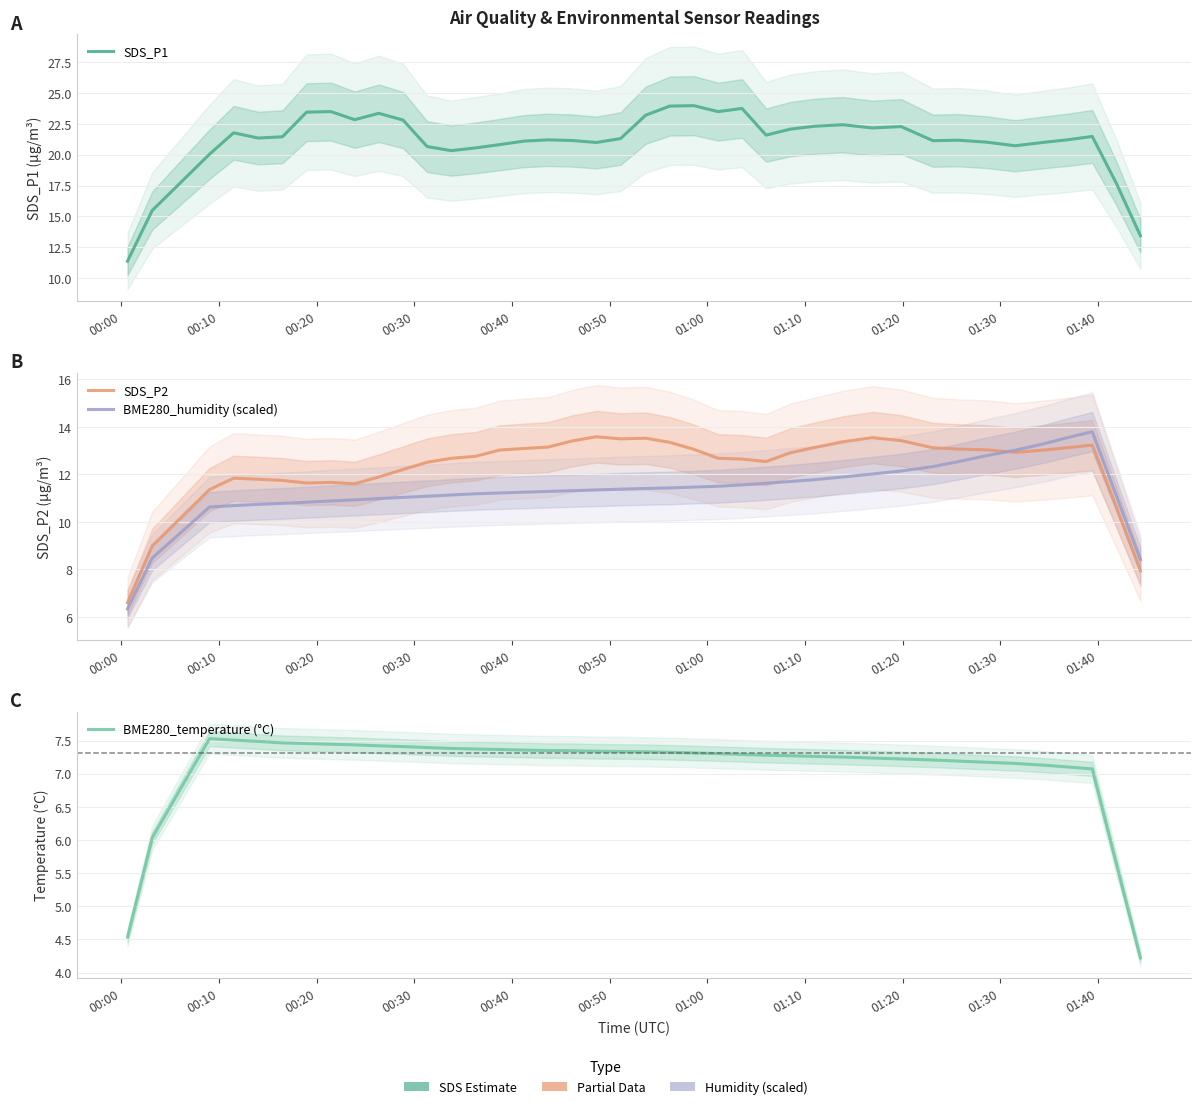

What is the minimum value shown in the chart?

4.2